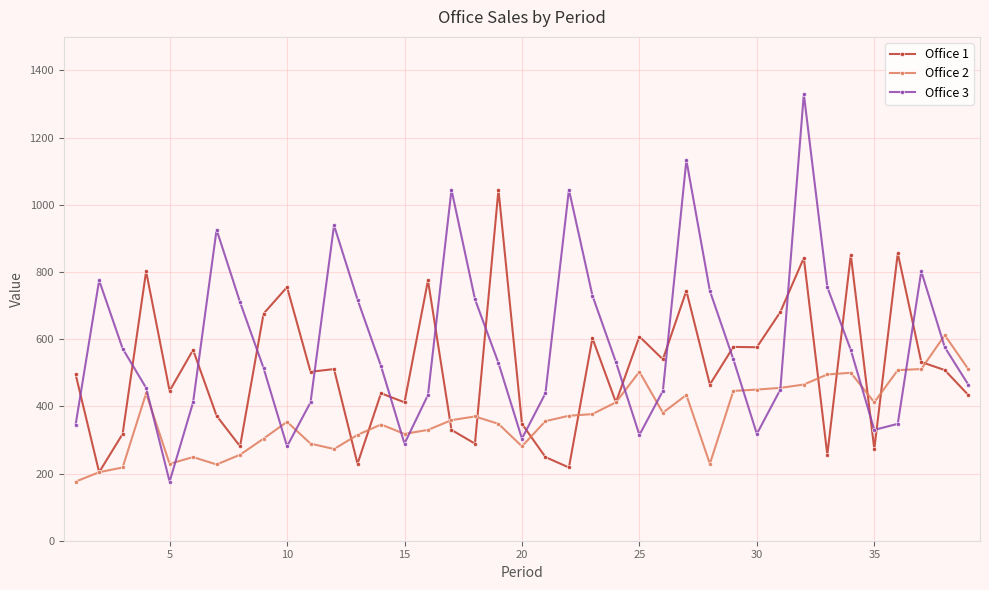

What is the maximum value shown in the chart?

1330